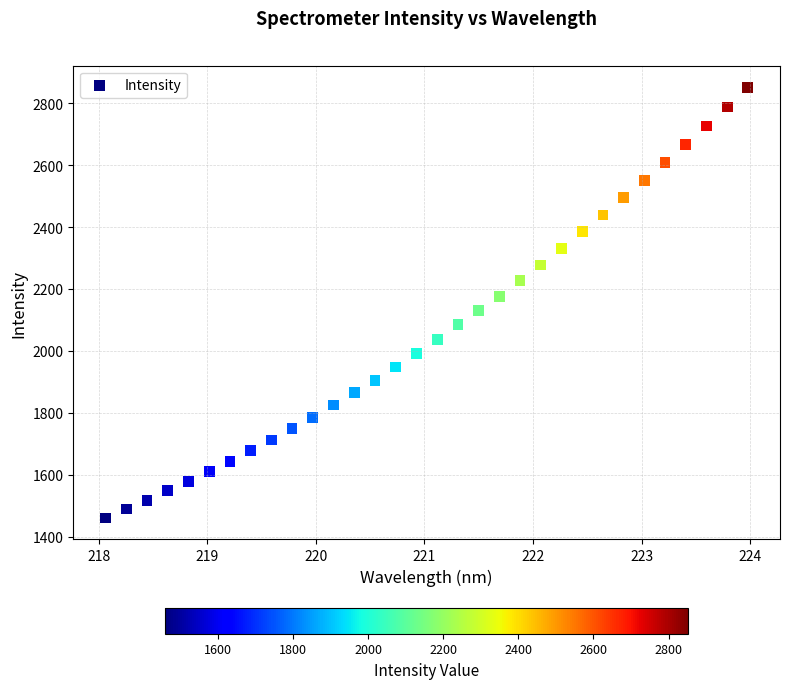

What is the range of Y values (max minus min)?

1391.5